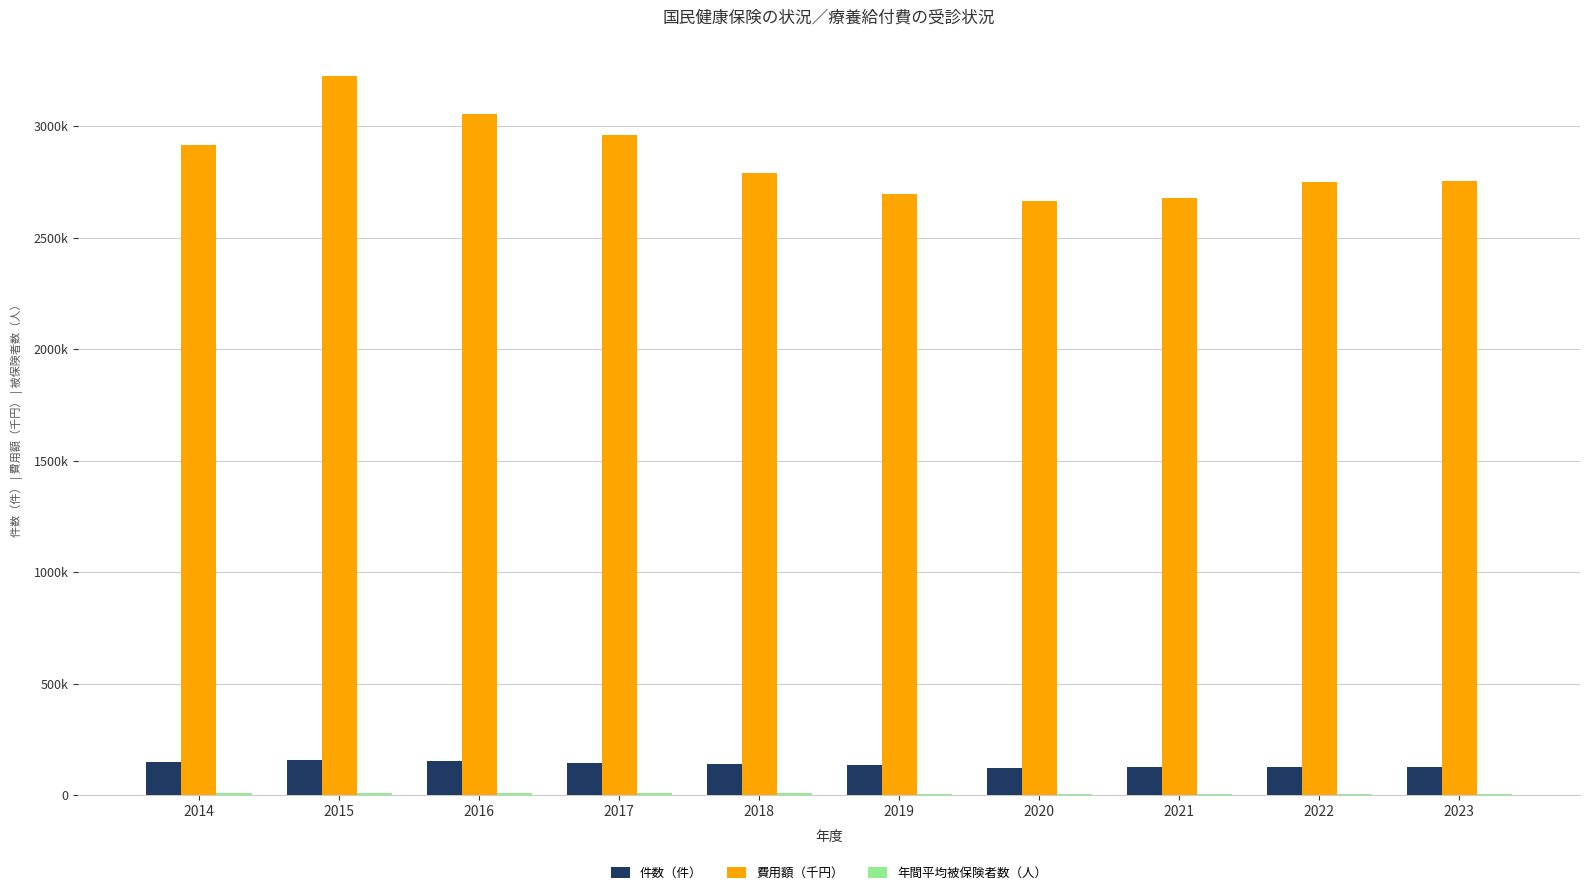

What is the difference between the 件数（件） values at 2017 and 2016?

7470